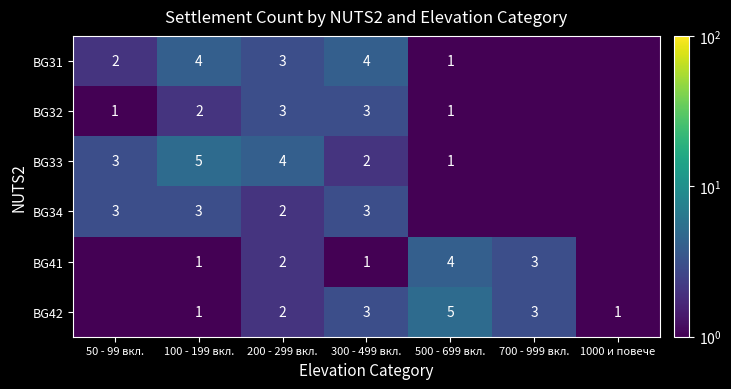

At how many categories does at least one series exceed 0?

7